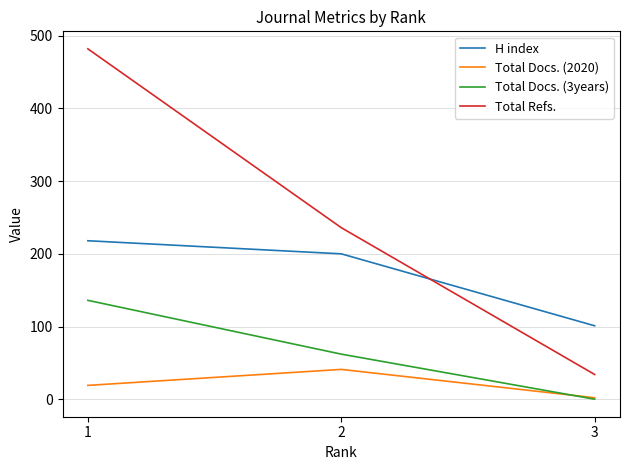

What is the average value of the Total Docs. (2020) series?

21